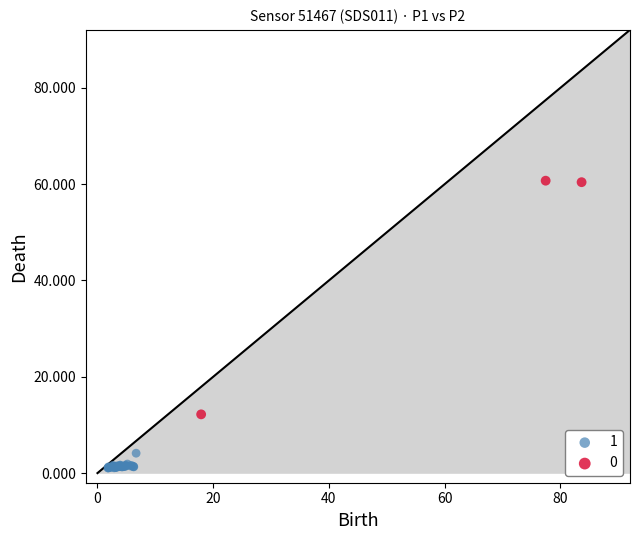

What are all the series names shown in the legend?

1, 0